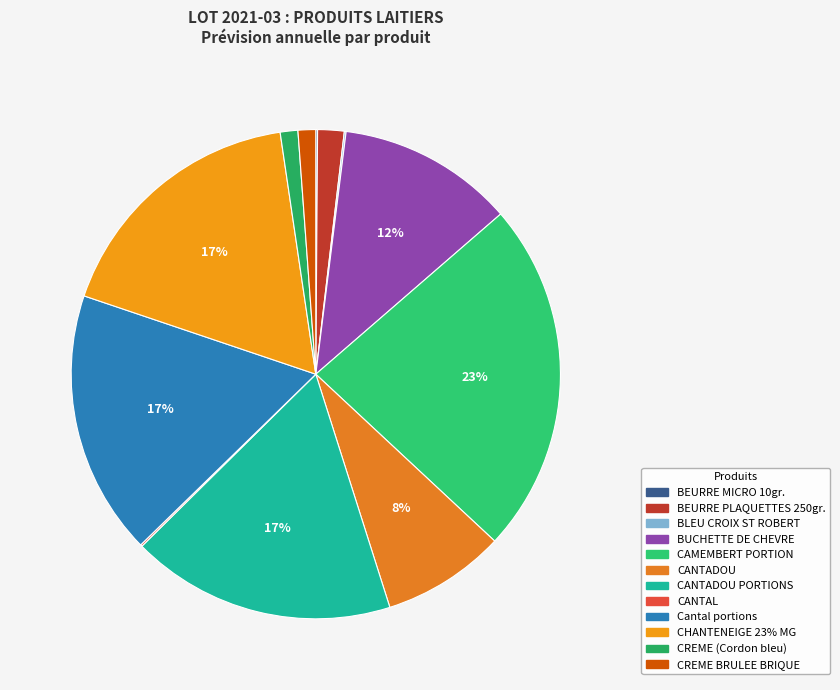

Is there any slice that represents more than half of the pie?

No